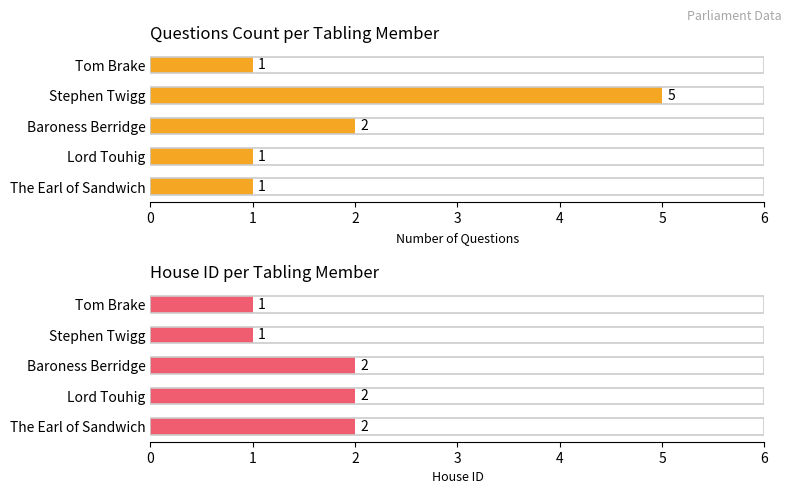

What is the minimum value for House ID?

1